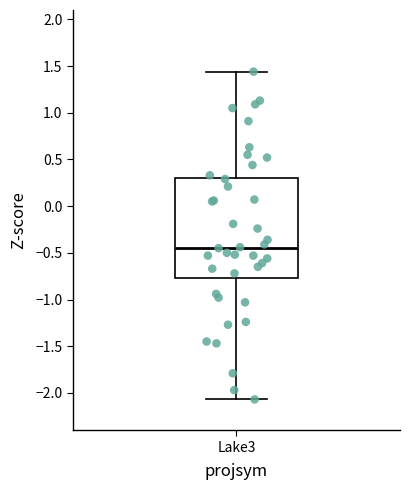

Where does the median line of the box for Lake3 sit on the y-axis? The values are not printed on the chart, so give them approximately, as read against the axis.

-0.45